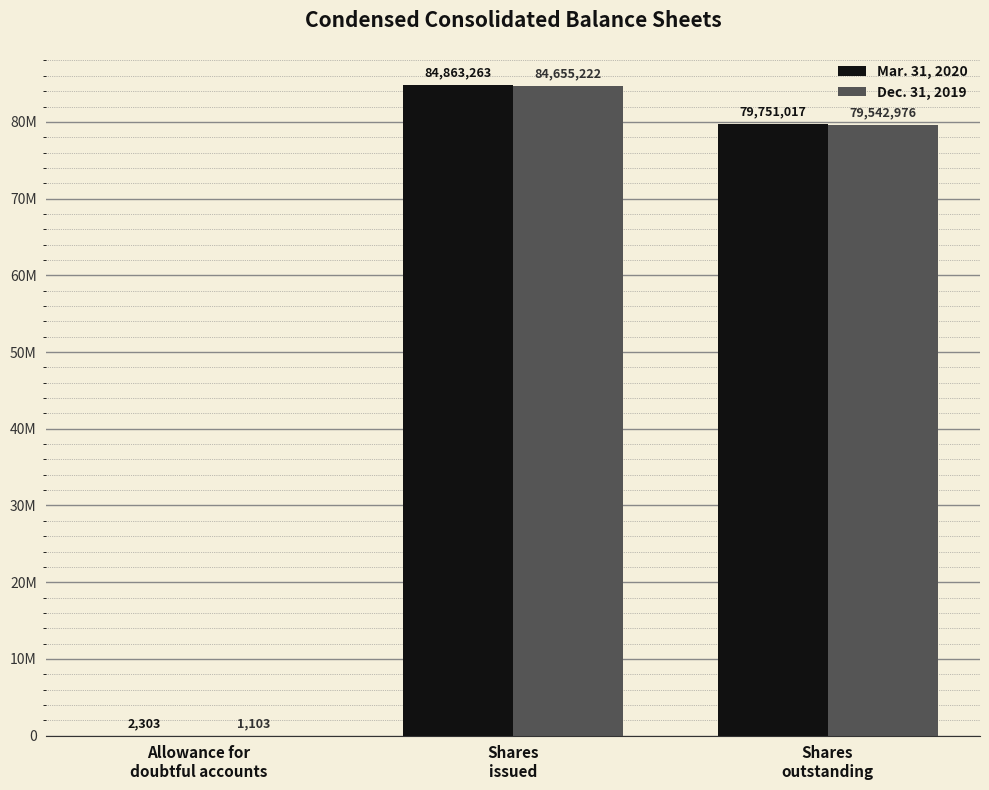

What are all the series names shown in the legend?

Mar. 31, 2020, Dec. 31, 2019